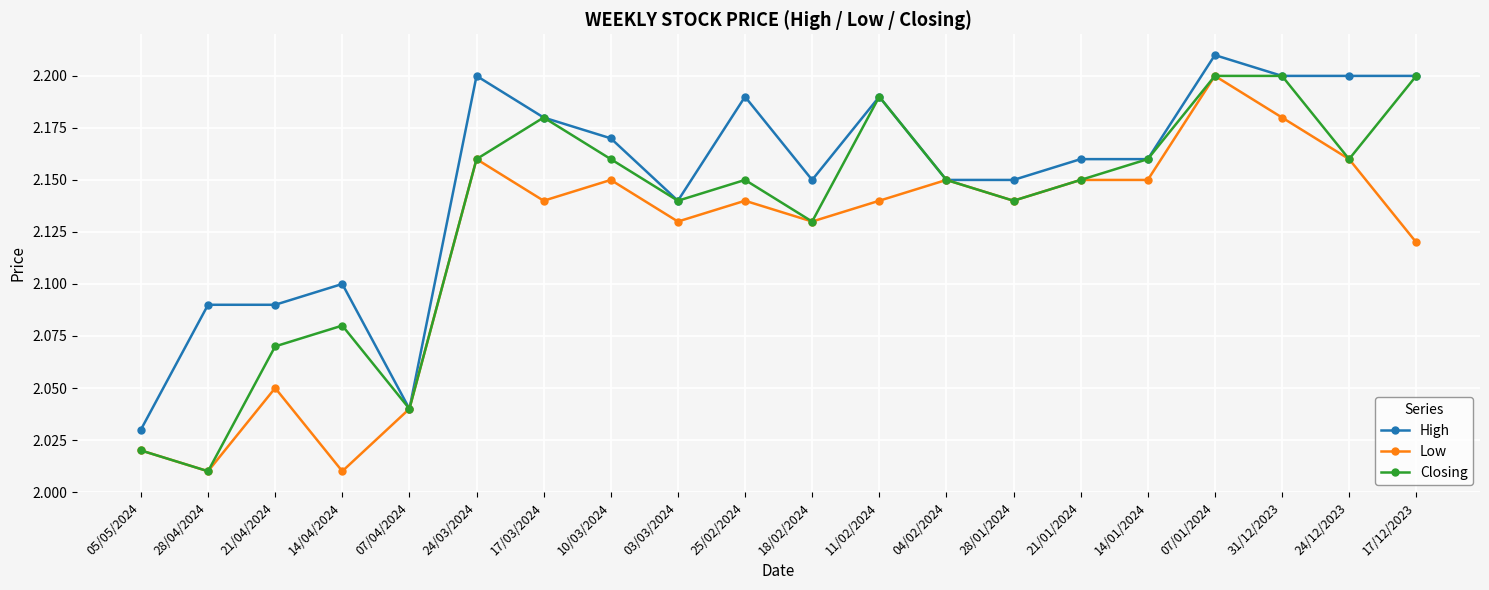

Where is the first local maximum for Closing?

14/04/2024